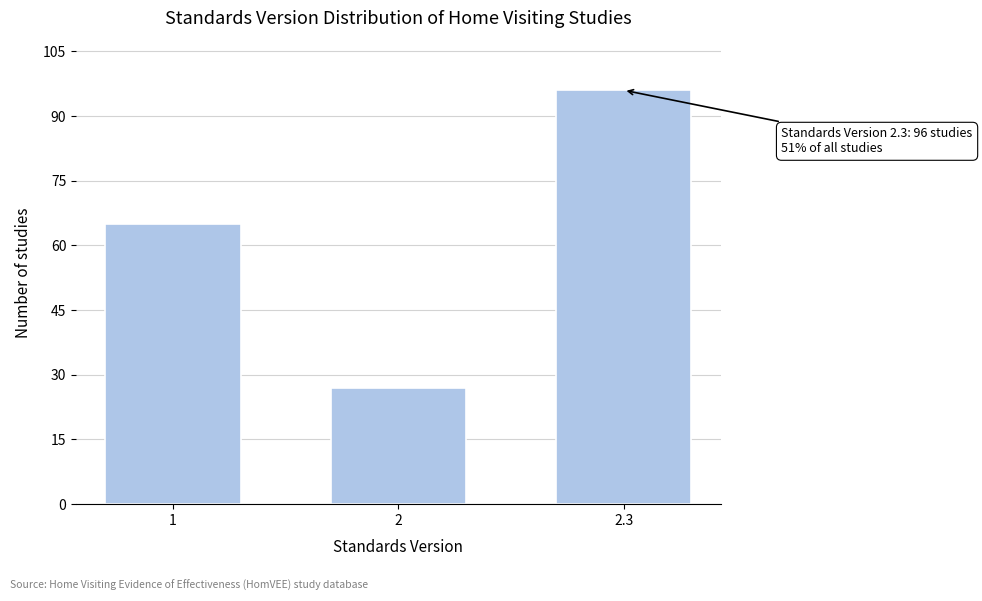

Reading left to right, transcribe all the data shown in this chart.

65	27	96